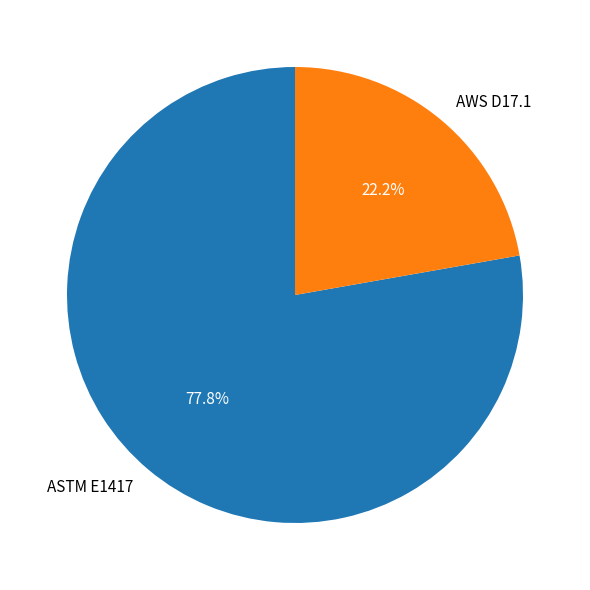

Which has a higher value, AWS D17.1 or ASTM E1417?

ASTM E1417